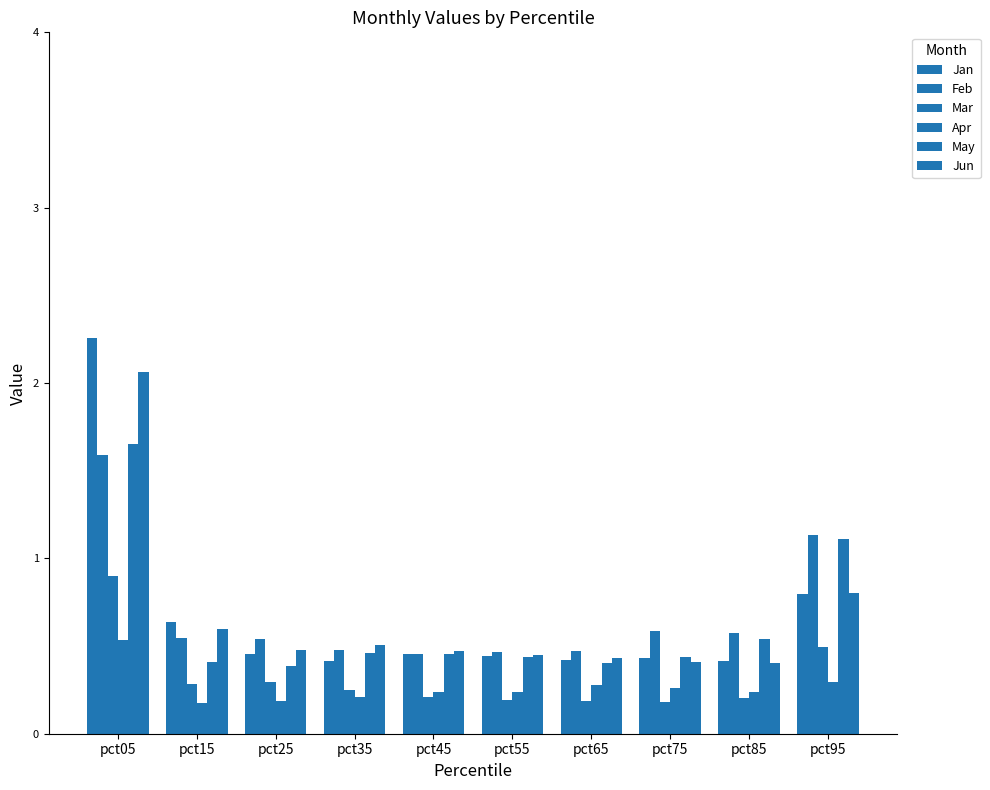

What is the smallest value displayed?

0.2